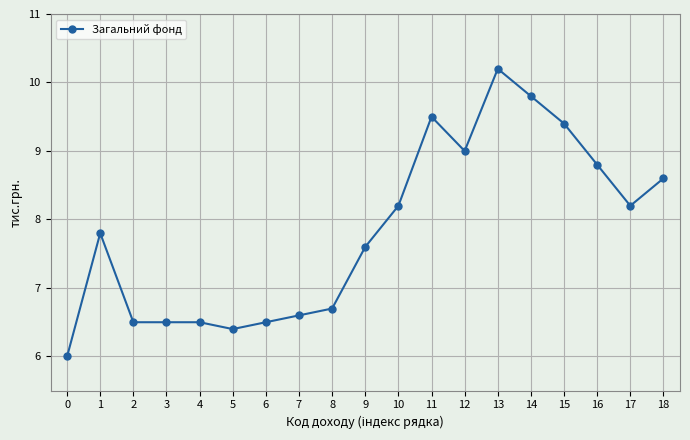

How many data points are less than 7?

8